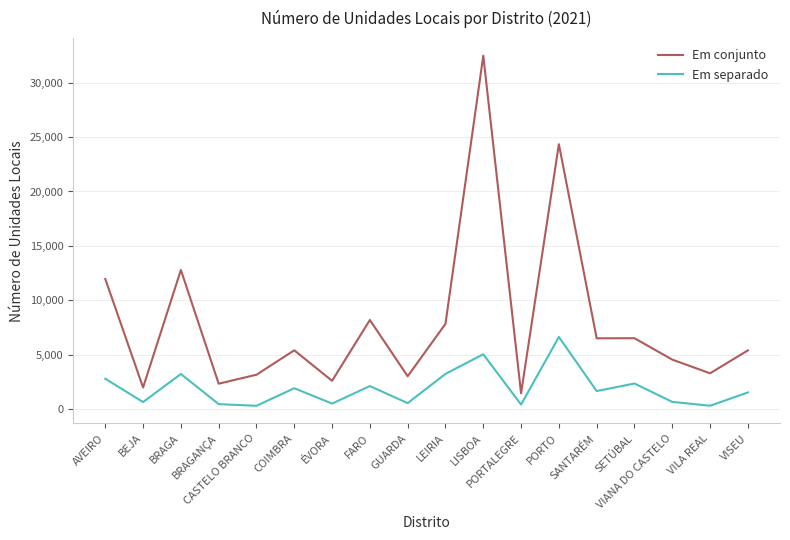

List the series in order of their overall mean, highest first.

Em conjunto, Em separado